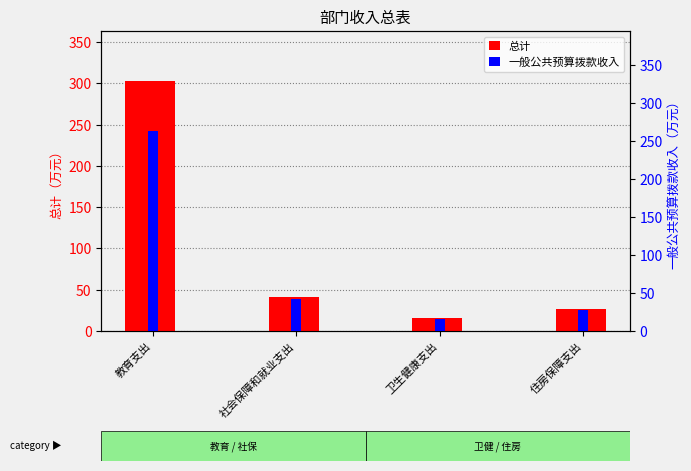

Where is 一般公共预算拨款收入 nearest to the value 139?

社会保障和就业支出